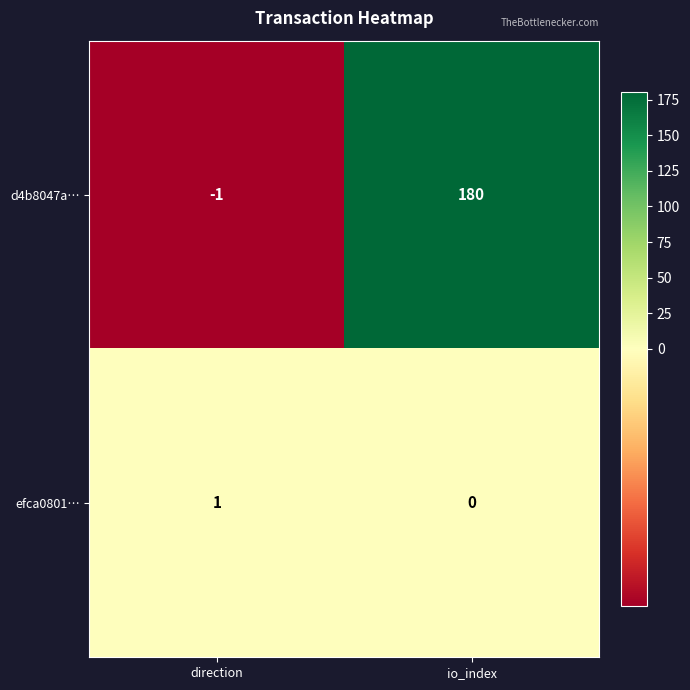

True or false: efca0801… has a value of 1 at direction.

True